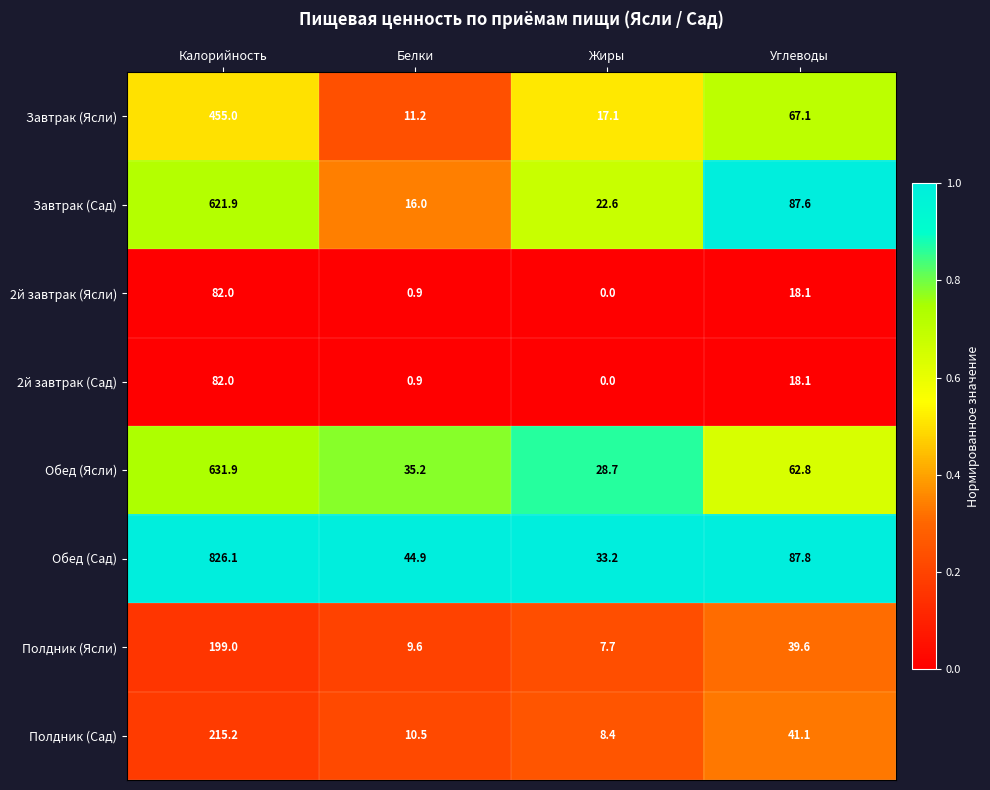

Between Белки and Углеводы, which series saw the biggest shift?

Завтрак (Сад)